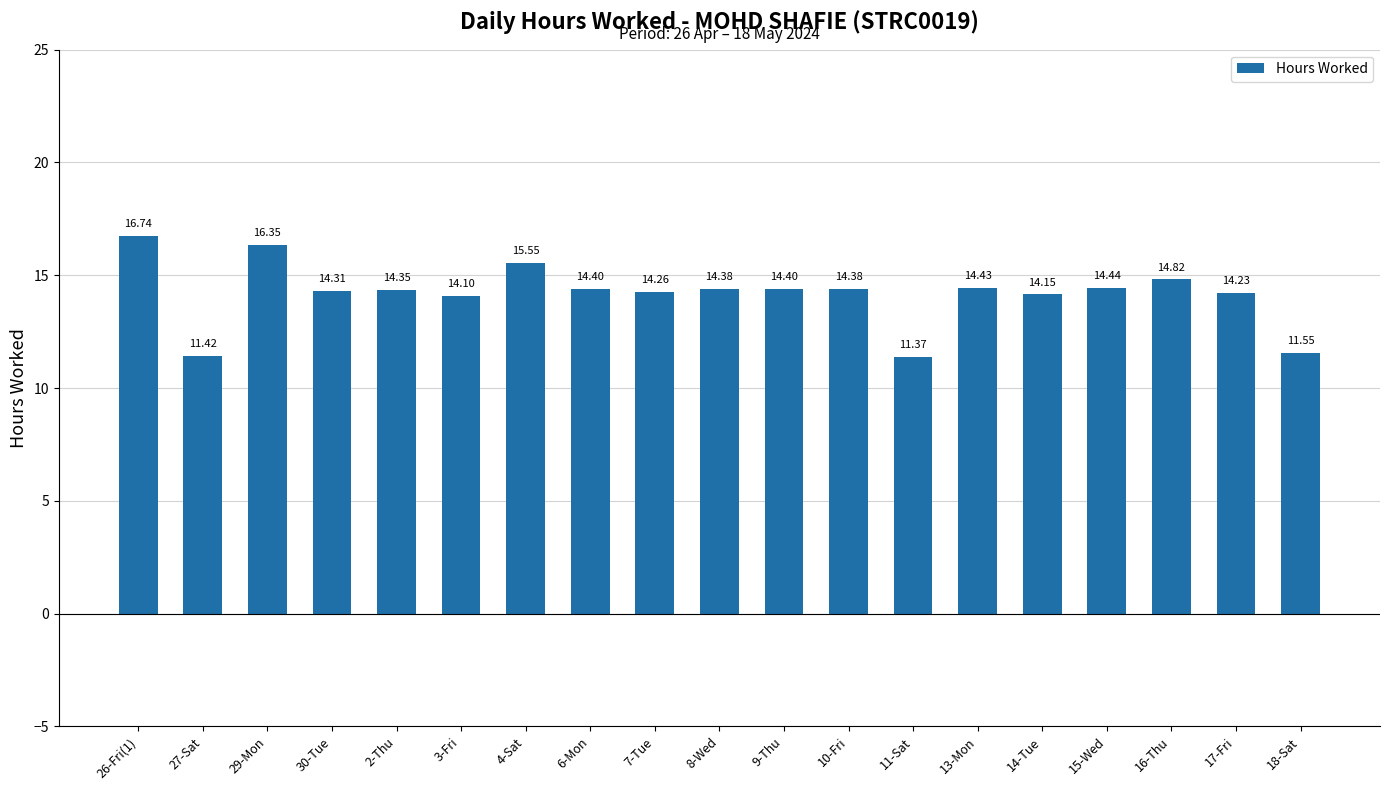

How many values exceed 14?

16